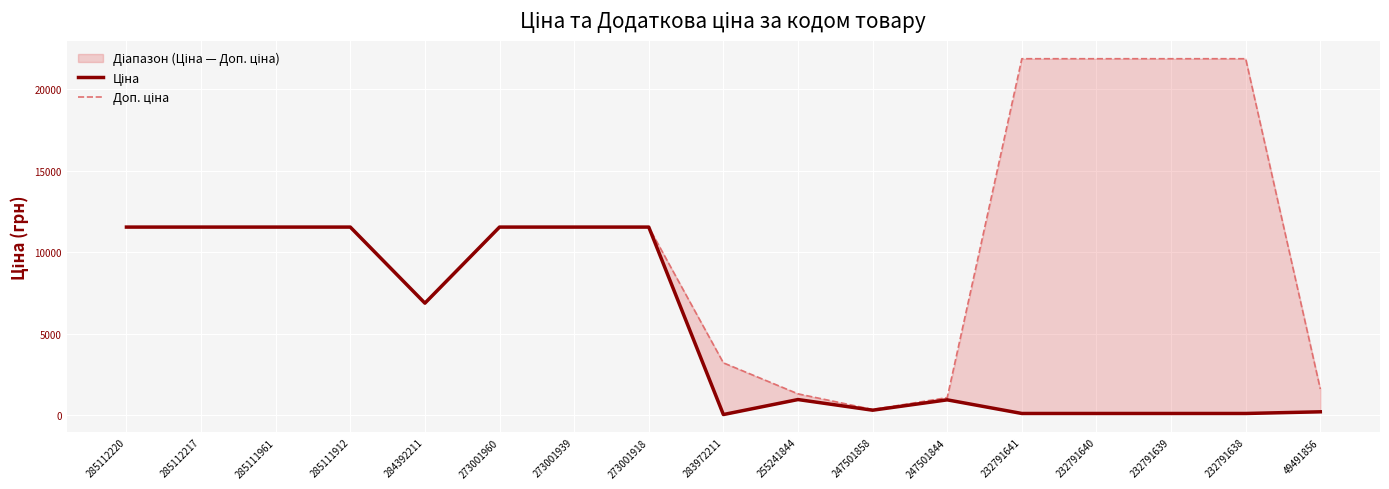

How many interior local valleys does the Доп. ціна series have?

2